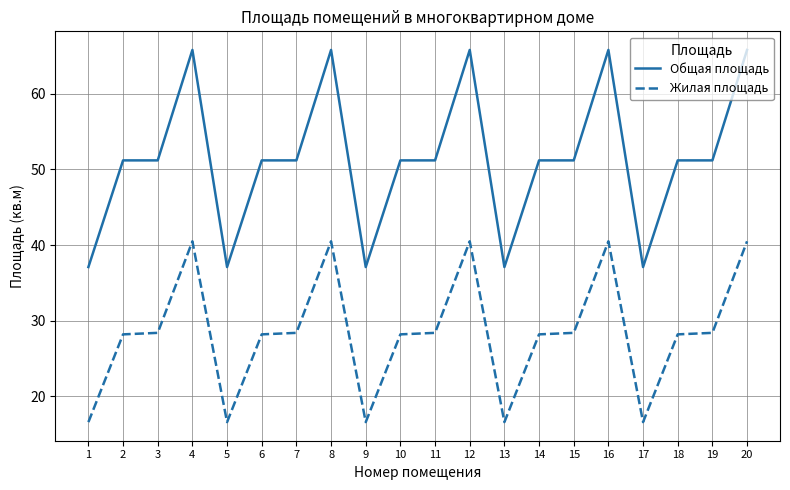

What is the difference between the maximum and minimum values in the Общая площадь series?

28.7